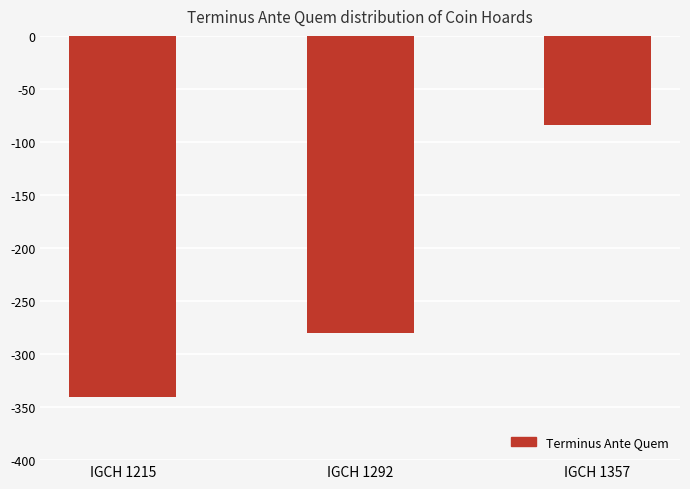

List the labels in order of value, smallest first.

IGCH 1215, IGCH 1292, IGCH 1357